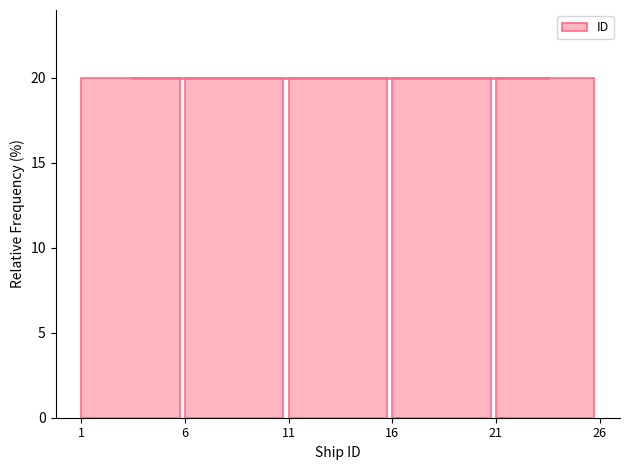

Reading left to right, list every bar in this chart as the range it spans on the x-axis followed by its height. The values are not printed on the chart, so give them approximately, as read against the axis.

1 to 6: 20
6 to 11: 20
11 to 16: 20
16 to 21: 20
21 to 26: 20